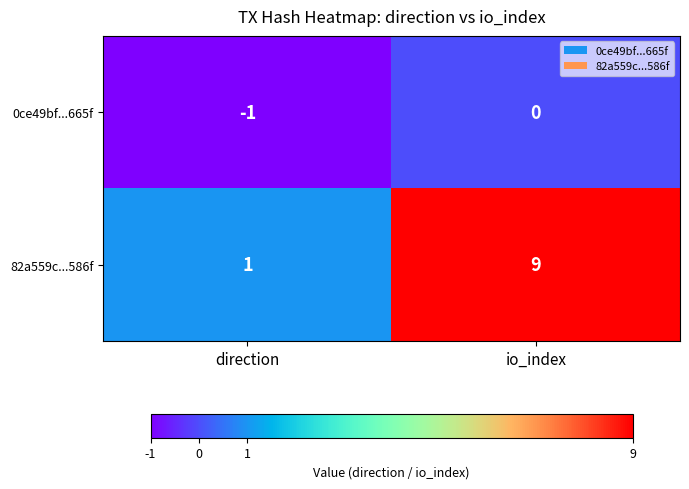

Rank the series at direction from highest to lowest value.

82a559c...586f, 0ce49bf...665f